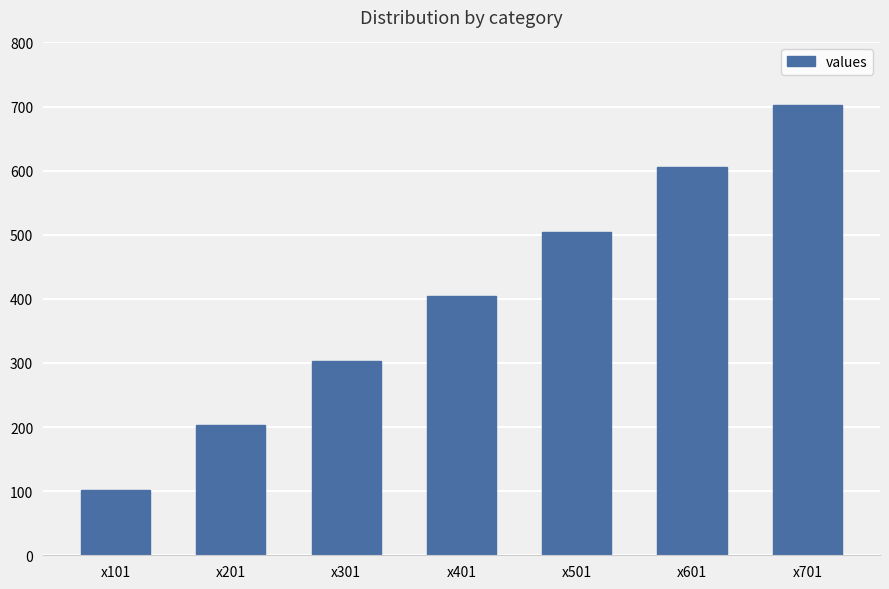

How many bars are there in total?

7